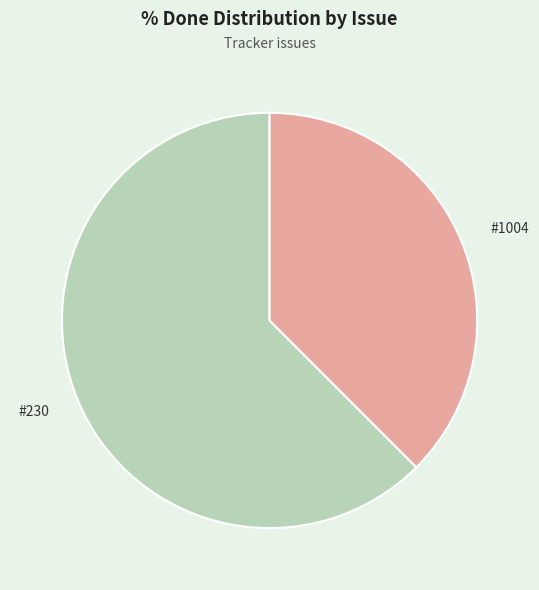

Is #230 the majority of the pie?

Yes